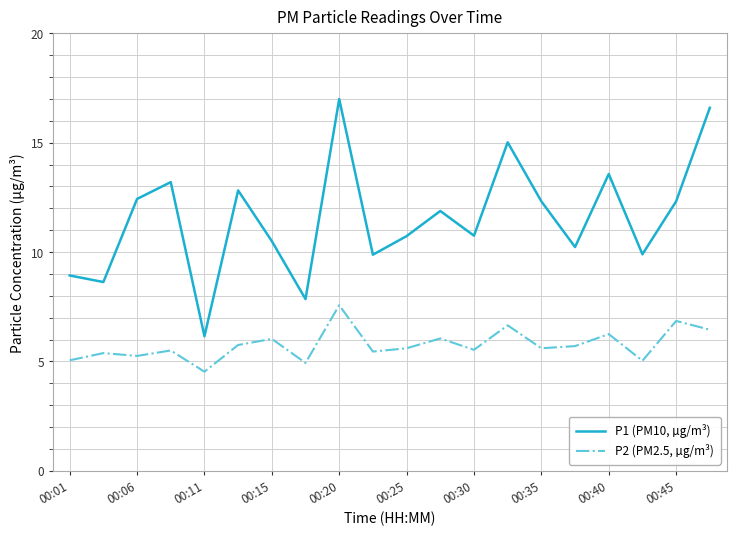

Which series has the widest spread of values?

P1 (PM10, µg/m³)